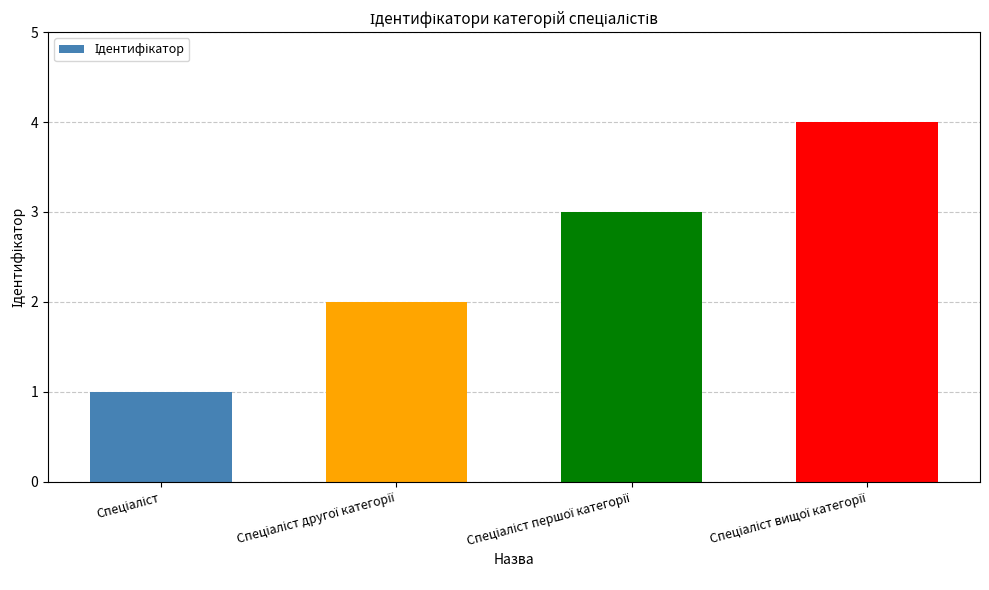

What is the sum of all values?

10